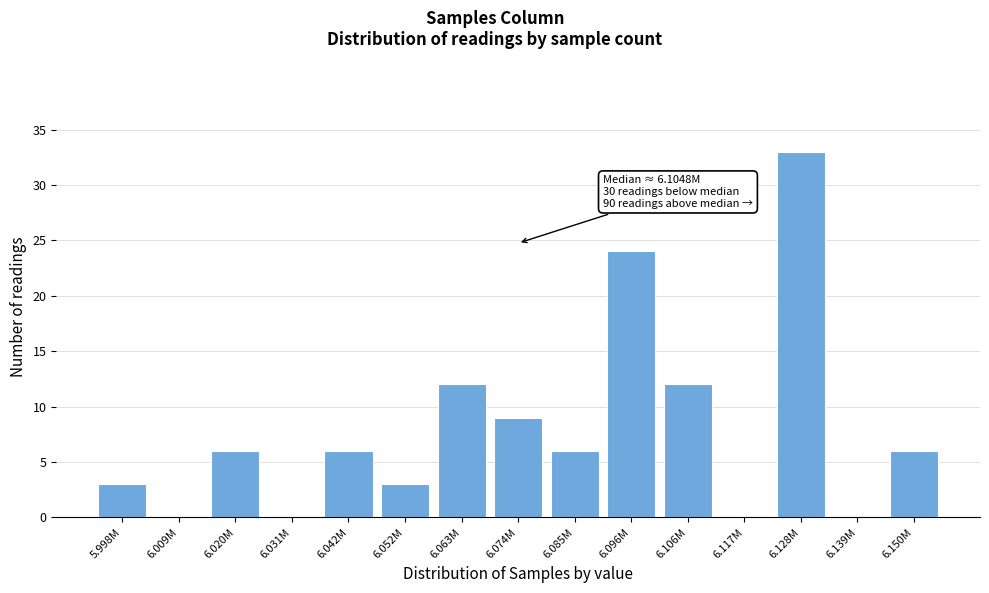

Reading left to right, extract all data points from this chart.

5.998M=3	6.009M=0	6.020M=6	6.031M=0	6.042M=6	6.052M=3	6.063M=12	6.074M=9	6.085M=6	6.096M=24	6.106M=12	6.117M=0	6.128M=33	6.139M=0	6.150M=6